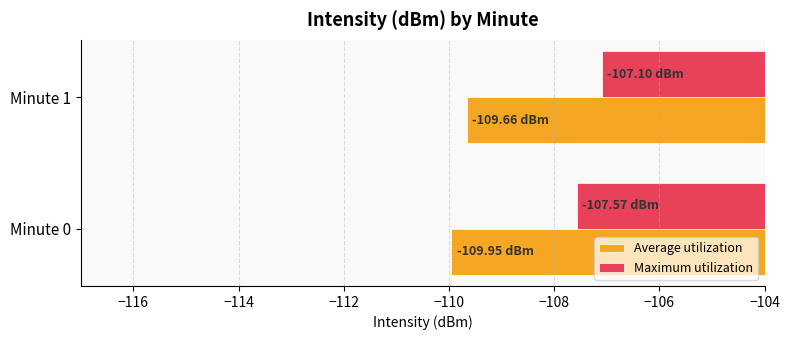

Rank the categories by Maximum utilization value from lowest to highest.

Minute 0, Minute 1